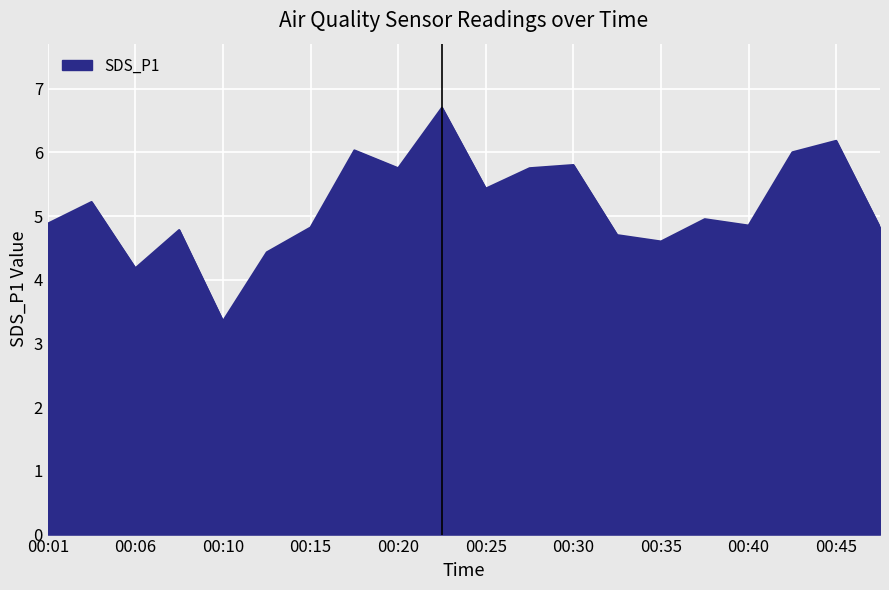

What is the minimum value shown in the chart?

3.4